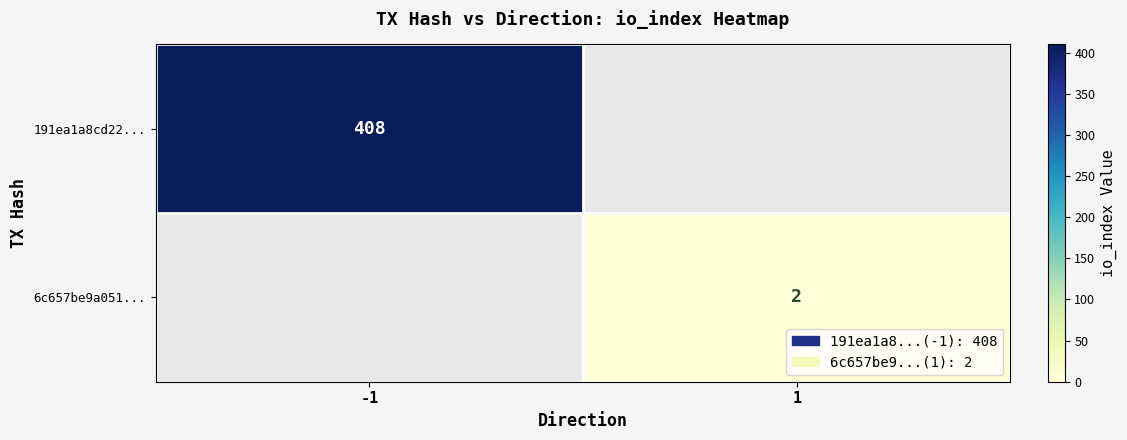

The value of 191ea1a8cd22... at -1 is 227.1. True or false?

False